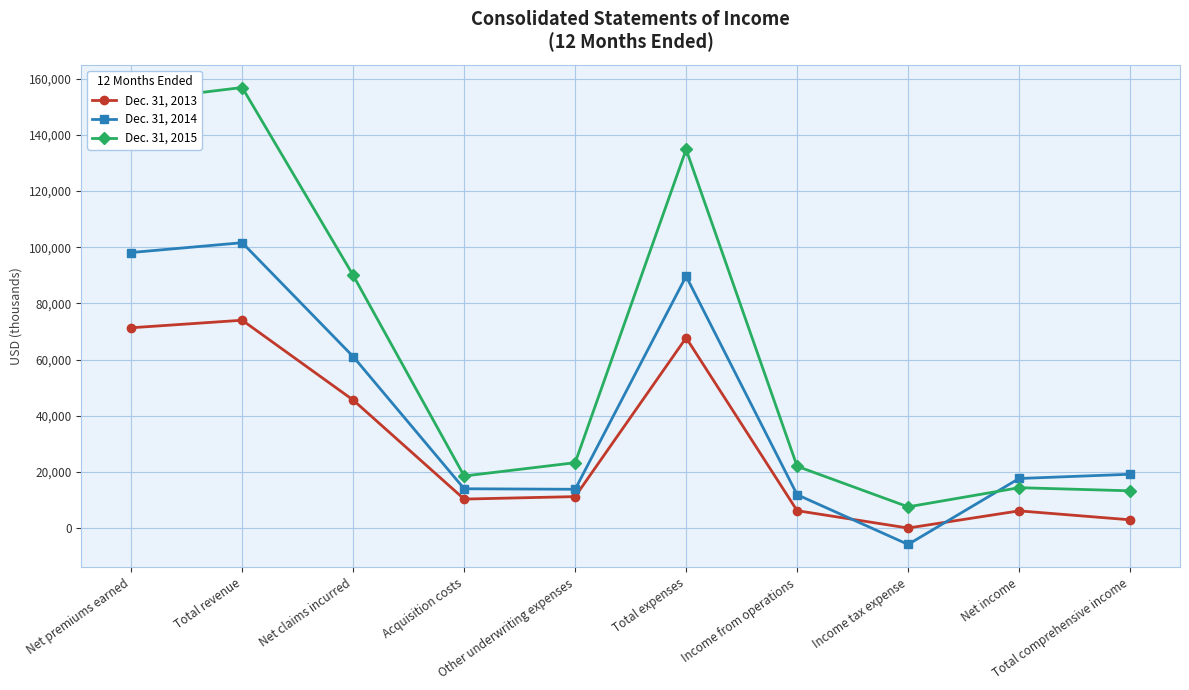

True or false: Dec. 31, 2015 and Dec. 31, 2014 intersect in this chart.

True